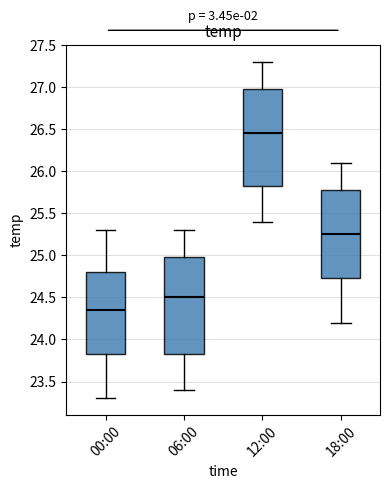

Reading left to right, read every box against the y-axis: the position of its median line, the range the box covers, and the ends of its whiskers. The values are not printed on the chart, so give them approximately, as read against the axis.

00:00: median 24.35, box 23.85 to 24.80, whiskers 23.30 to 25.30
06:00: median 24.50, box 23.85 to 25.00, whiskers 23.40 to 25.30
12:00: median 26.45, box 25.85 to 27.00, whiskers 25.40 to 27.30
18:00: median 25.25, box 24.75 to 25.80, whiskers 24.20 to 26.10